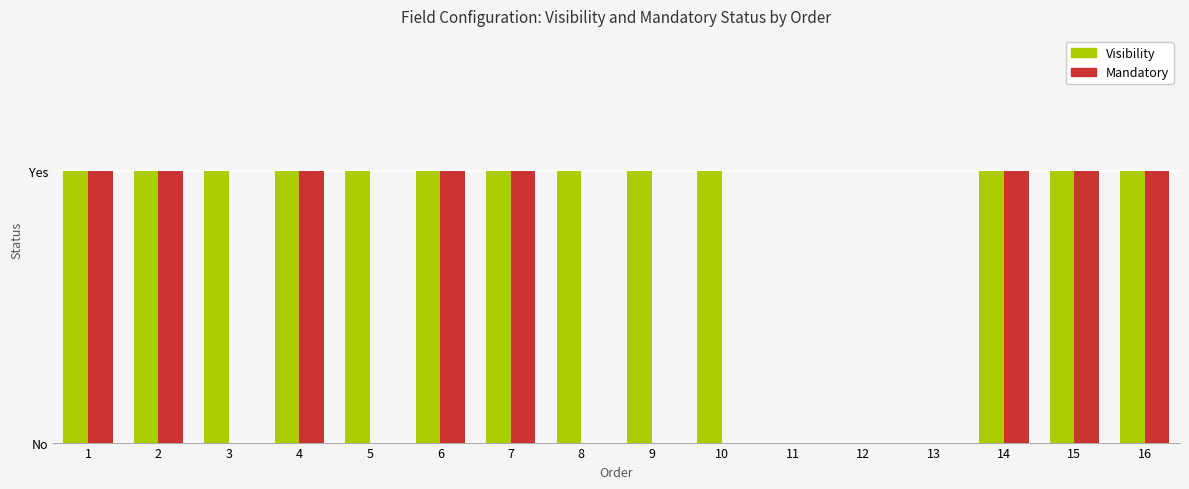

The value of Visibility at 10 is 1. True or false?

True